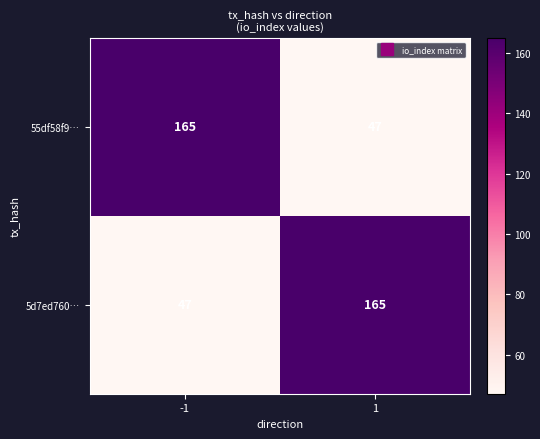

What is the maximum value shown in the chart?

165